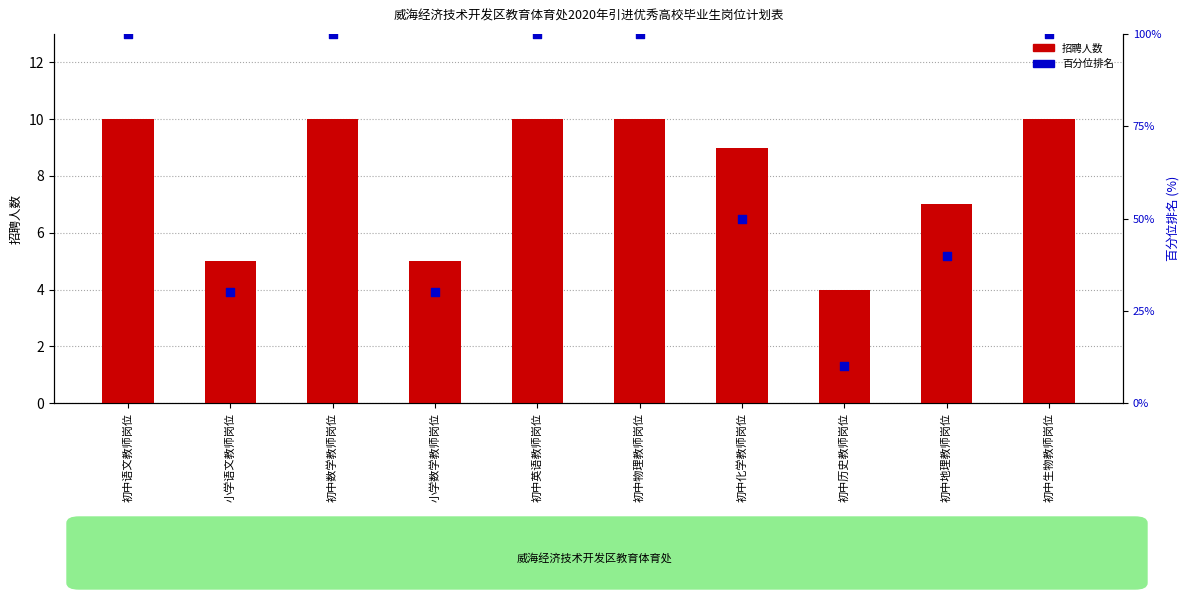

At how many categories does at least one series exceed 5?

10